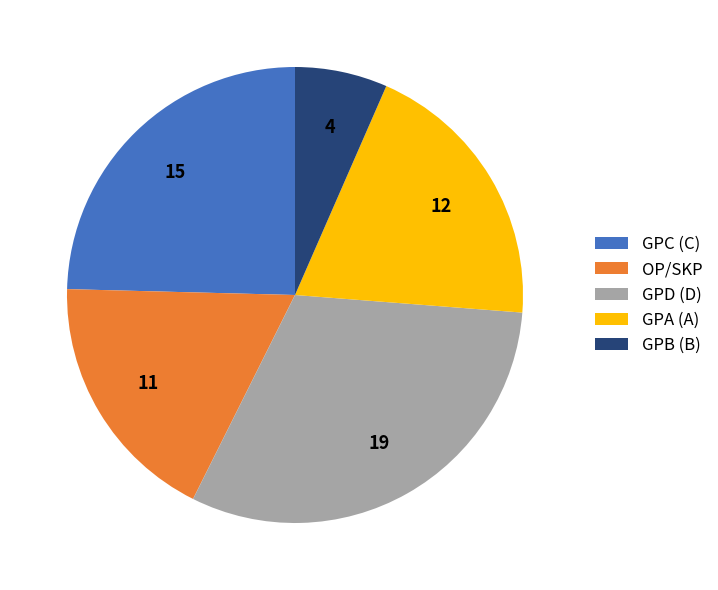

Rank the categories by value from lowest to highest.

GPB (B), OP/SKP, GPA (A), GPC (C), GPD (D)